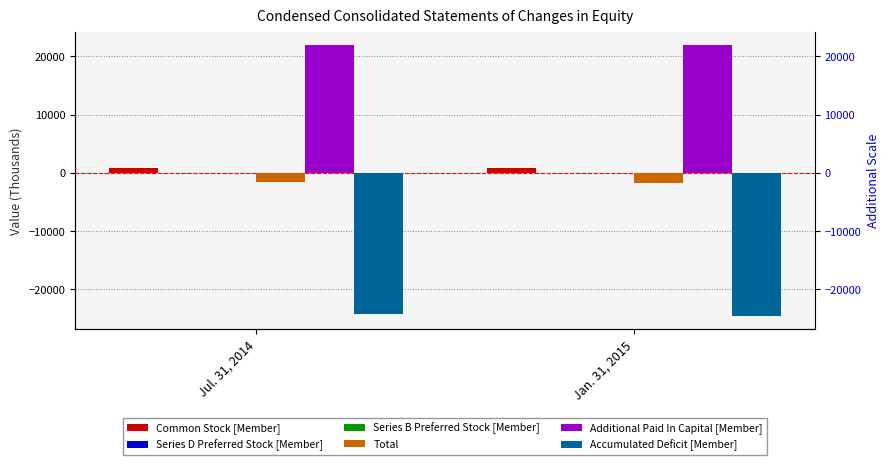

Reading left to right, transcribe all the data shown in this chart.

Common Stock [Member]: 789	790
Series D Preferred Stock [Member]: 3	3
Series B Preferred Stock [Member]: 0	0
Total: -1587	-1808
Additional Paid In Capital [Member]: 21931	21930
Accumulated Deficit [Member]: -24323	-24545